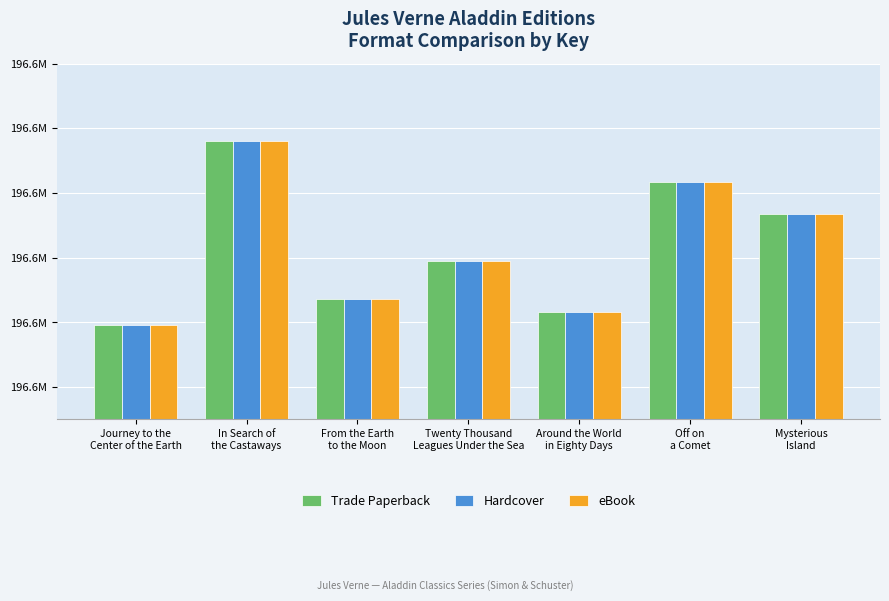

At which category does the chart reach its minimum across all series?

Journey to the
Center of the Earth